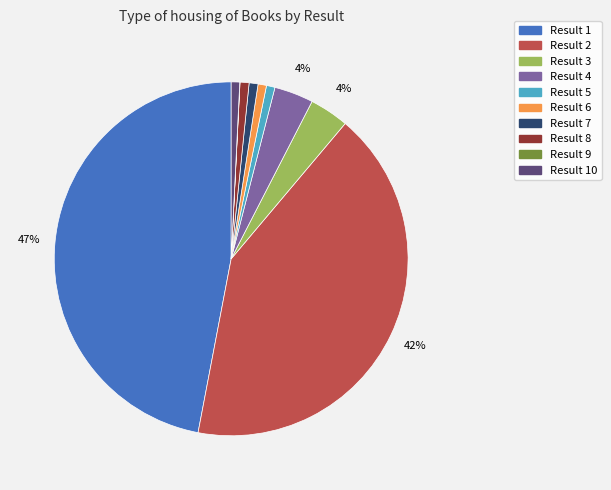

Is there a majority slice in this chart?

No